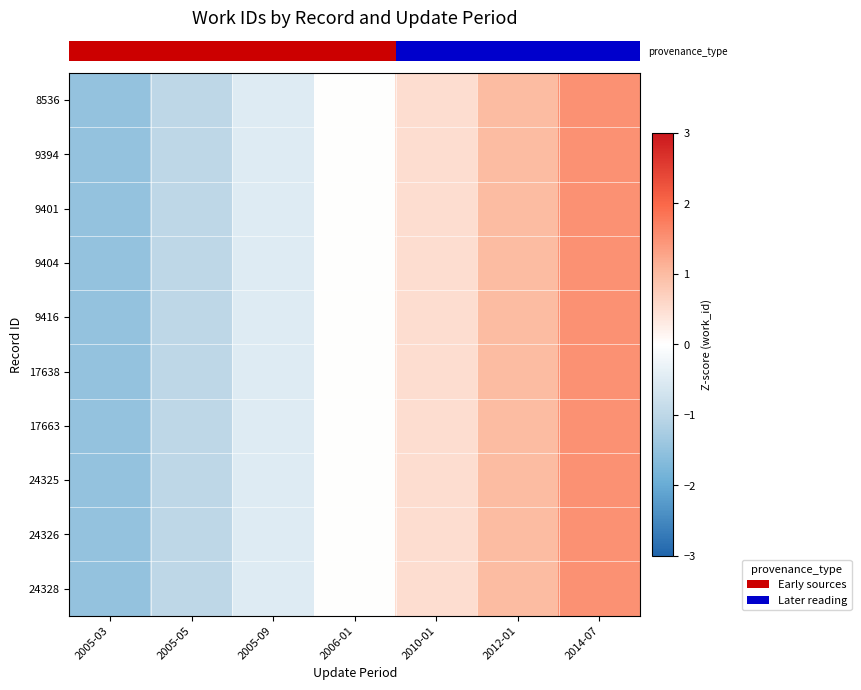

Which series has the largest range (max minus min)?

row_0